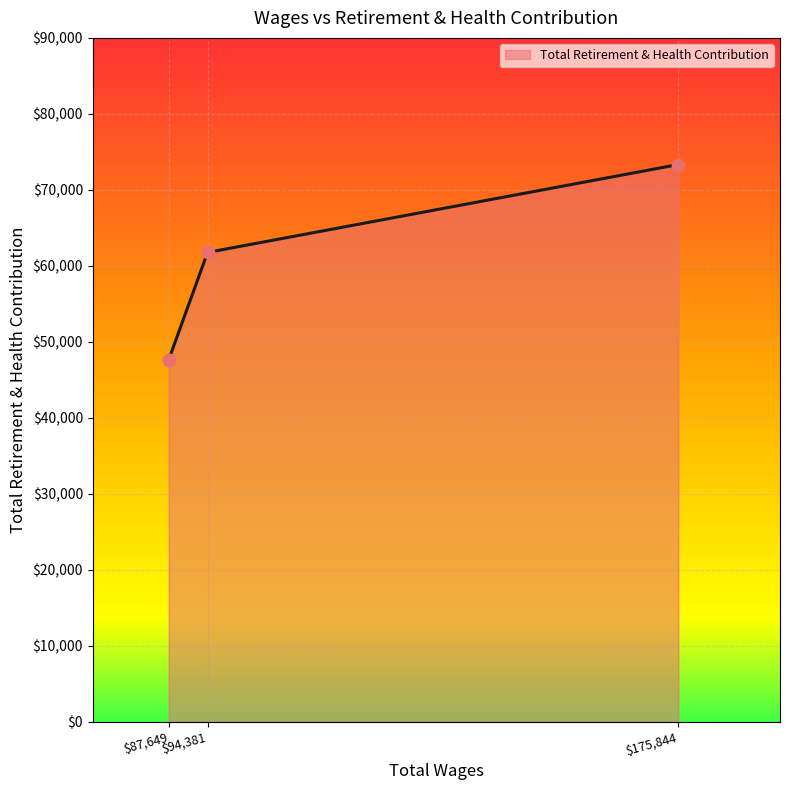

Is it true that the value at $94,381 is 61760?

True